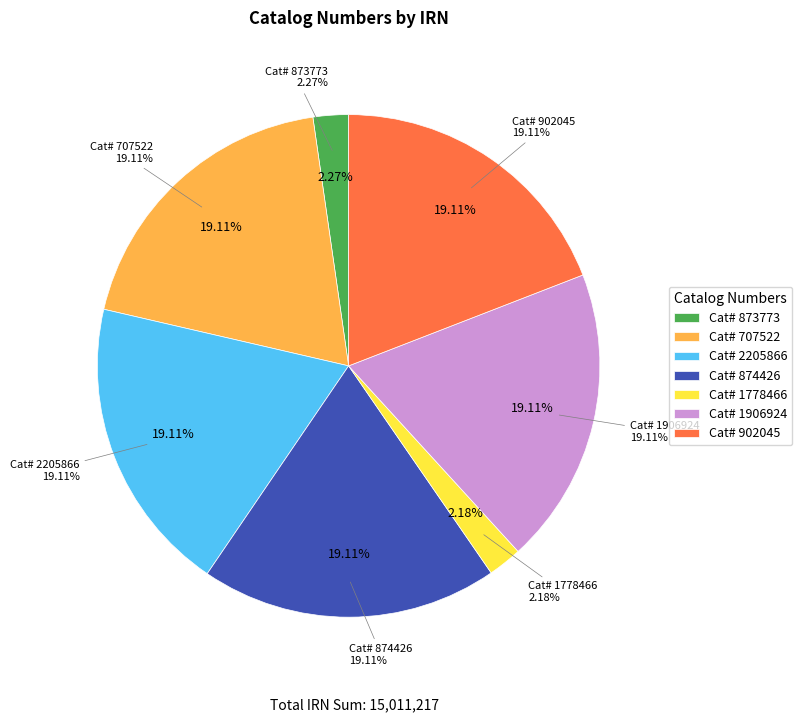

To the nearest percent, what is the combined percentage of 902045 and 1906924?

38%